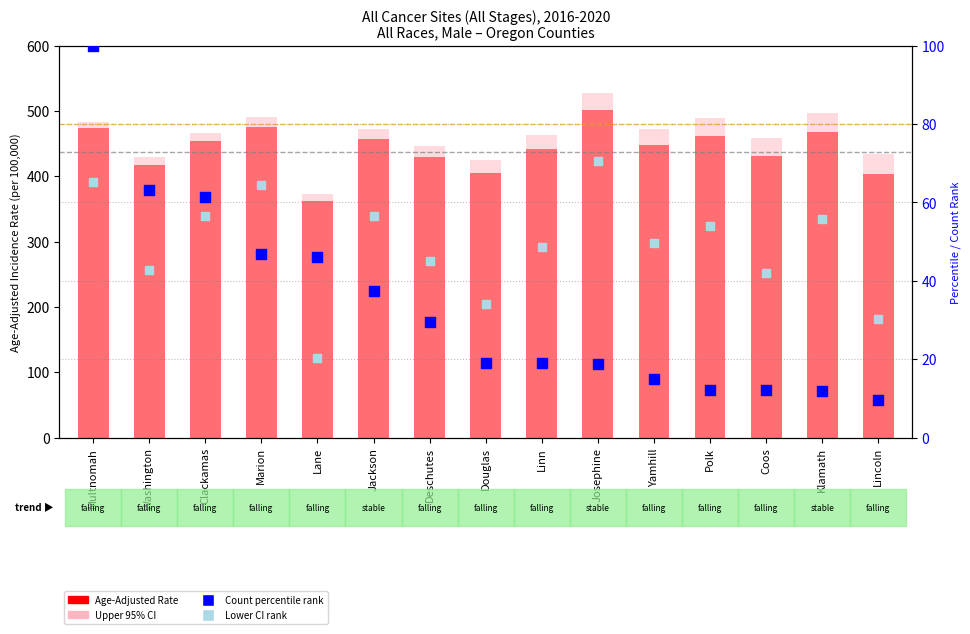

Which series has the widest spread of Y values?

Upper 95% CI